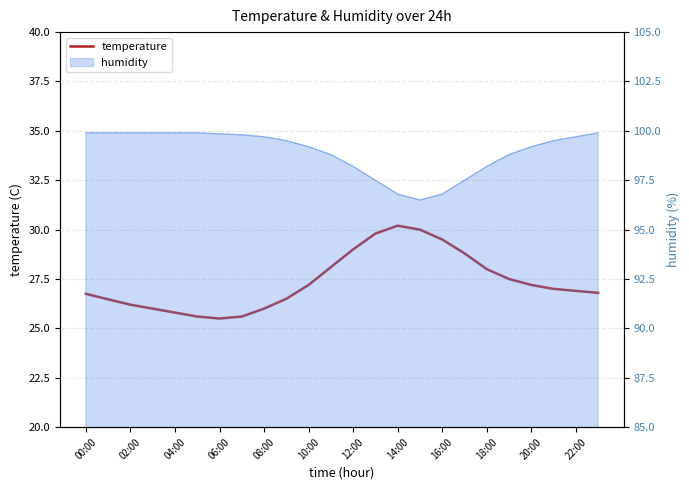

Count the number of values greater than 27.

11